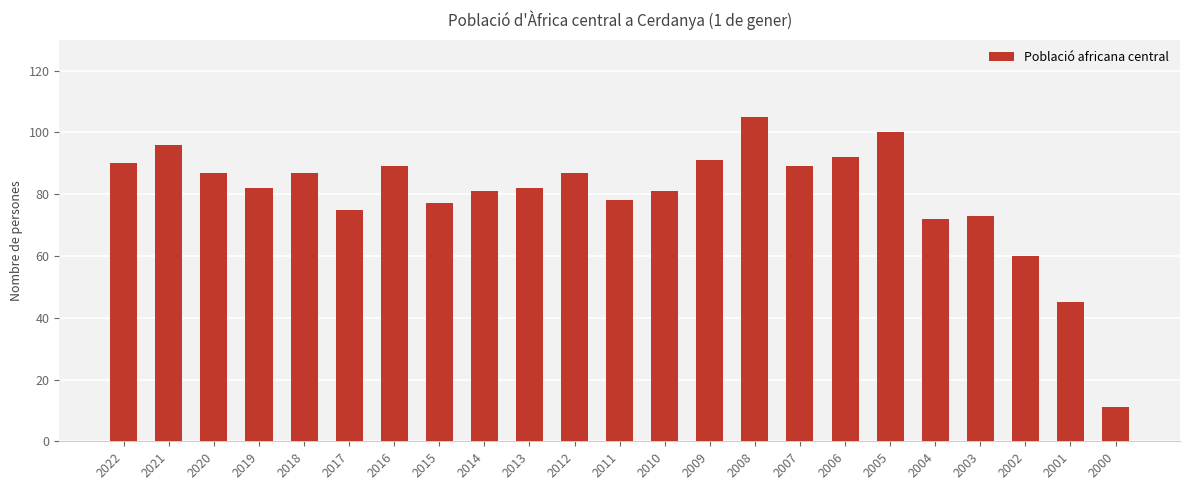

What is the value of the 10th bar from the left?

82